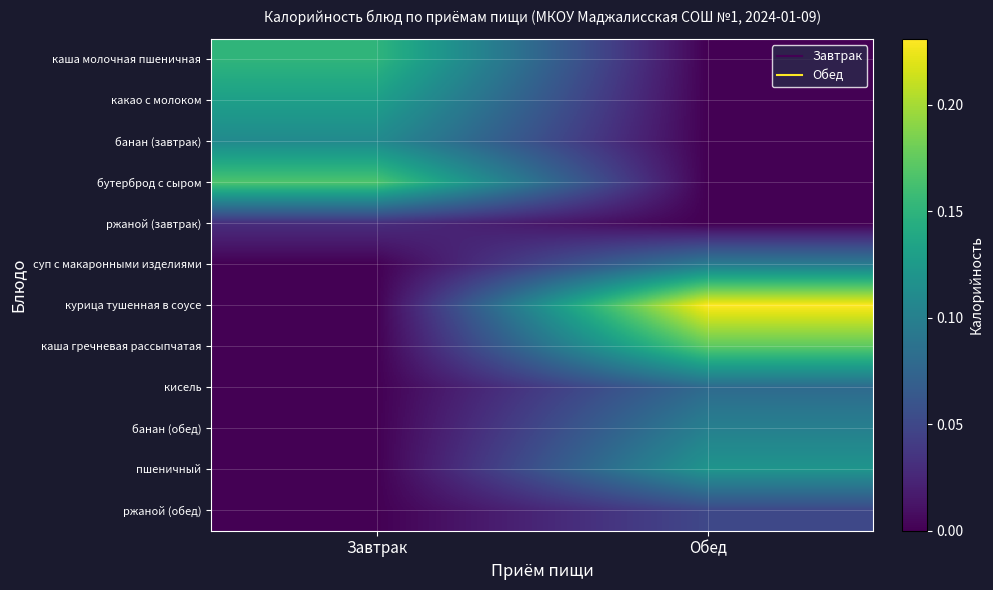

Which series has the largest total across all categories?

курица тушенная в соусе